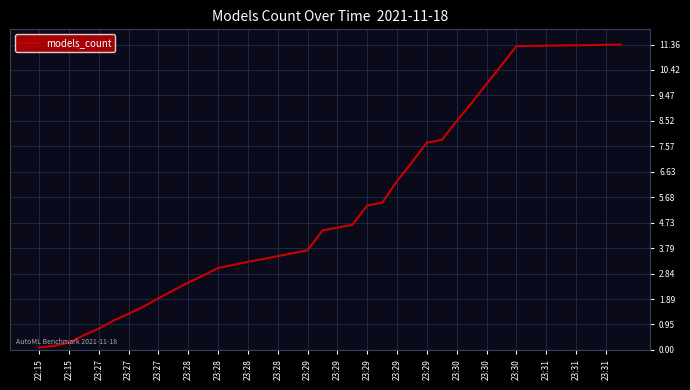

What is the difference between the maximum and minimum values?

11.3